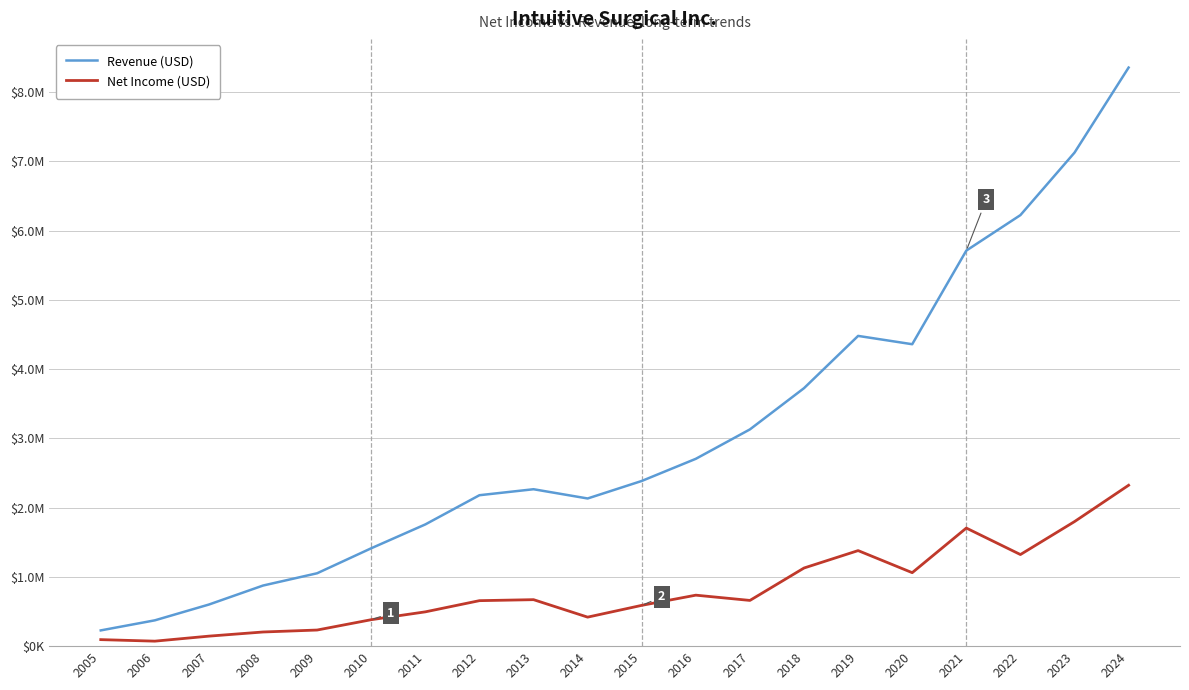

At which label is Net Income (USD) closest to 1197322?

2018